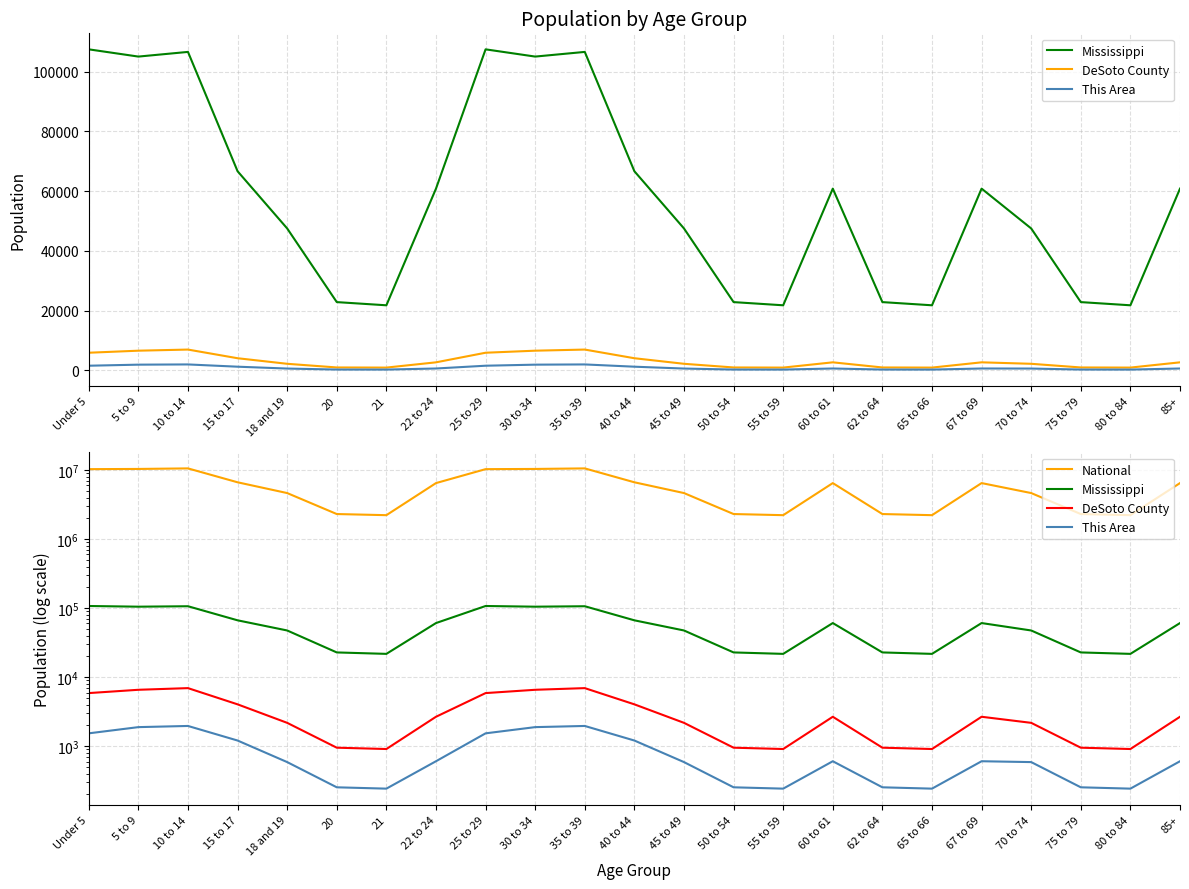

Does the chart display data point markers on the line(s)?

No